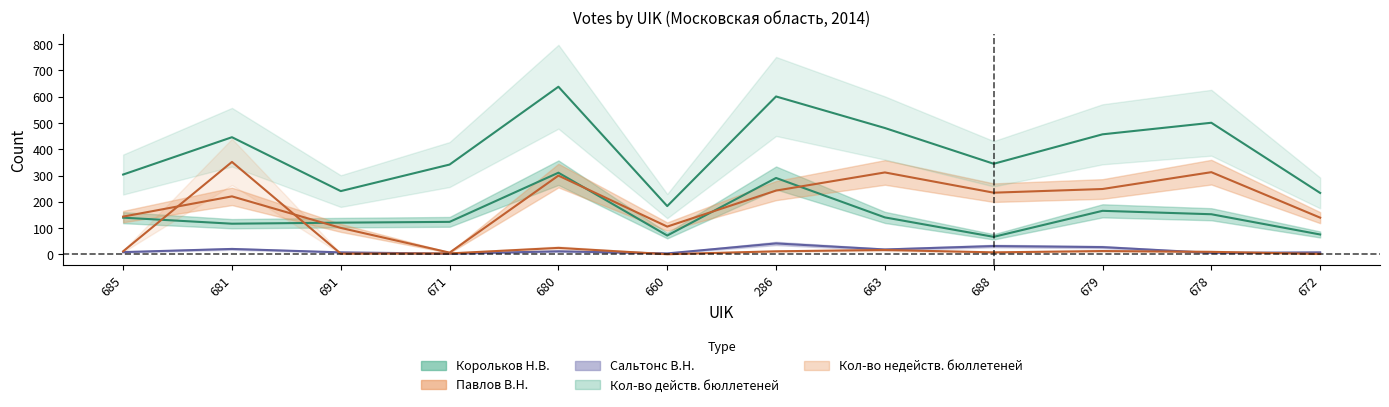

What is the difference between the highest and lowest values at 671?

339